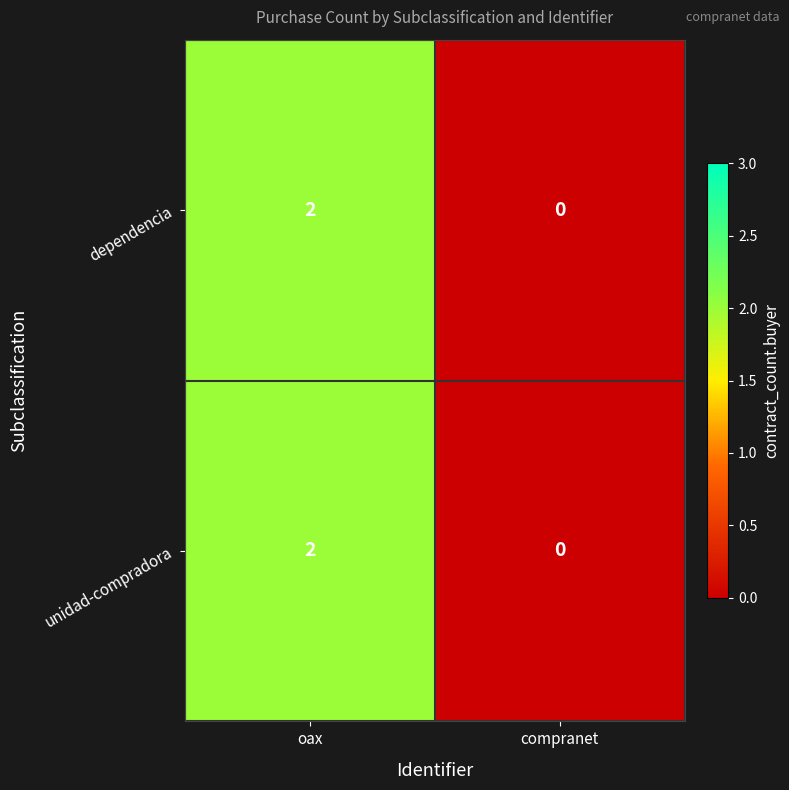

How many distinct data groups are displayed?

2